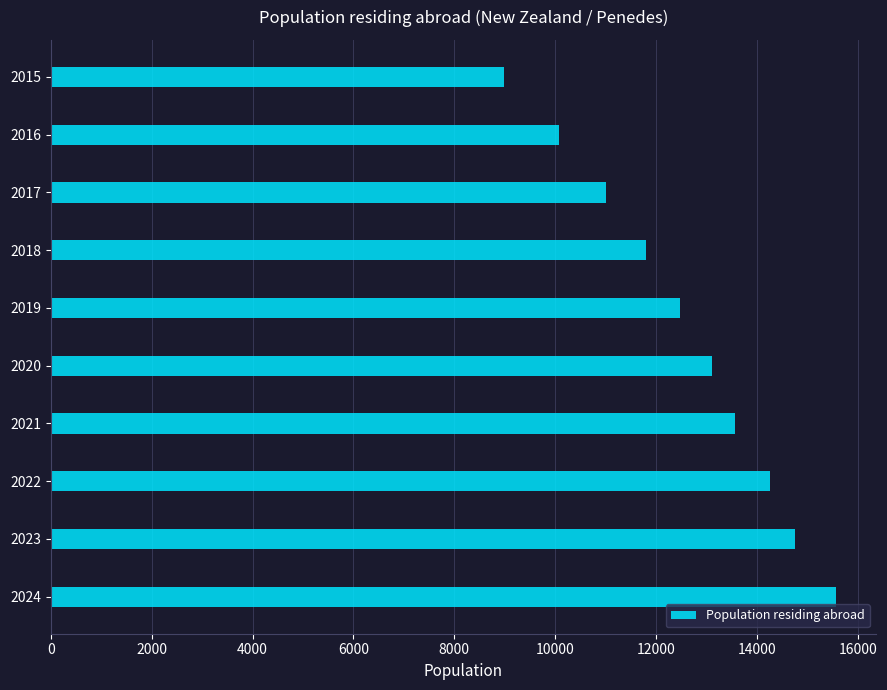

Where is the data nearest to the value 12279?

2019